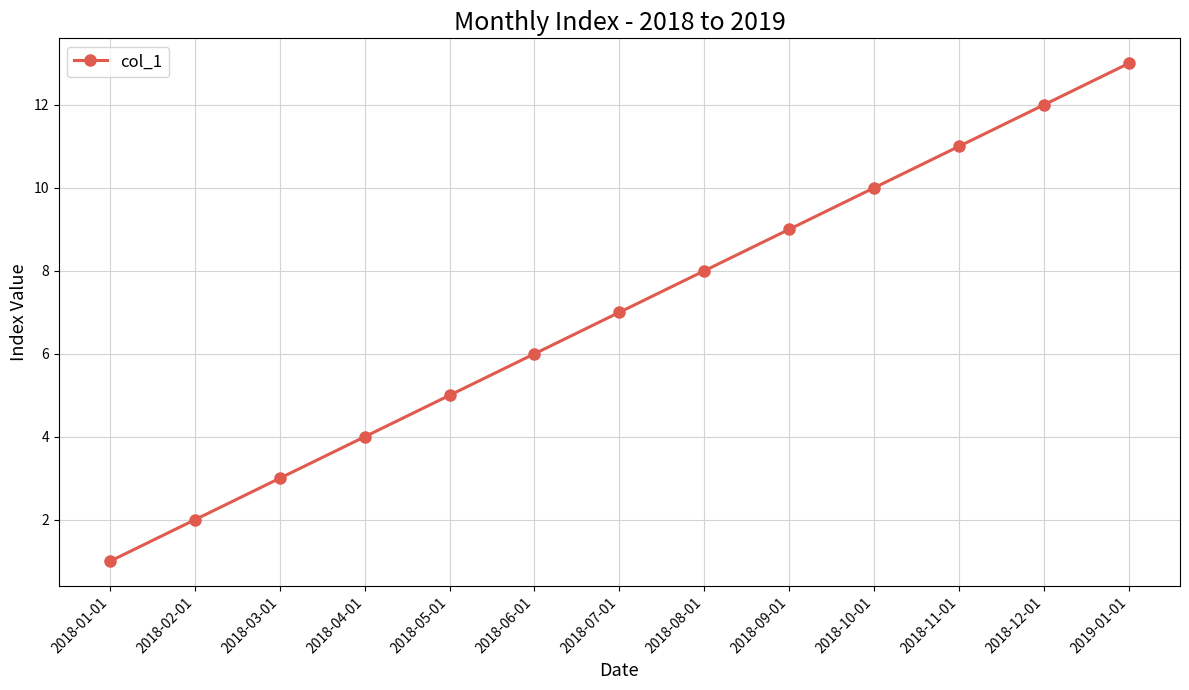

What is the difference between the maximum and second lowest values?

11